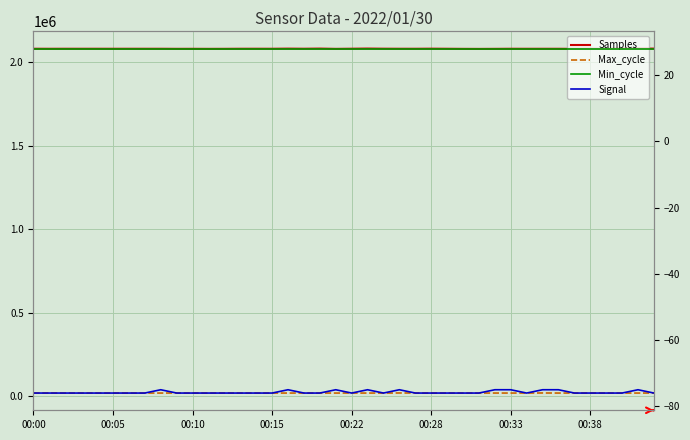

How many interior local peaks does the Max_cycle series have?

12